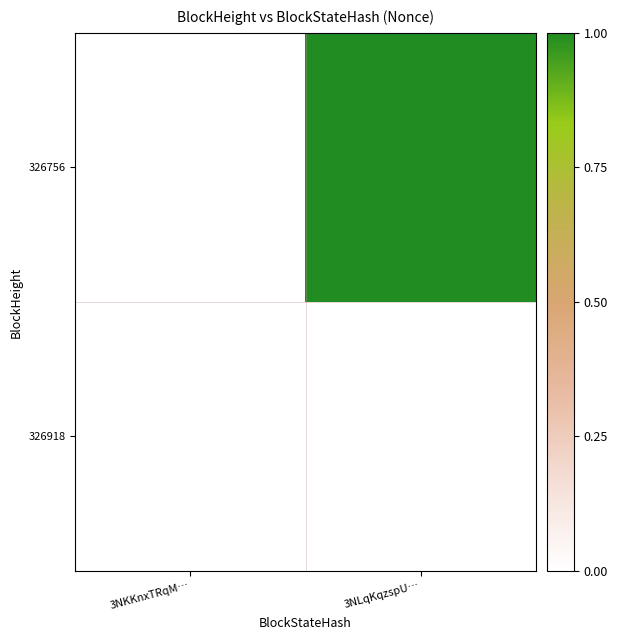

At how many categories does at least one series exceed 0?

1